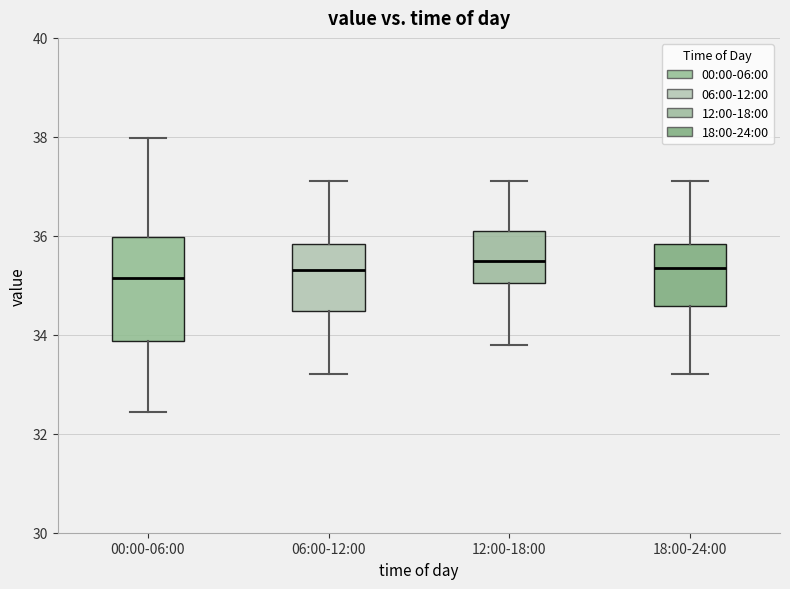

Which box is the tallest, from its lower edge to its upper edge?

00:00-06:00